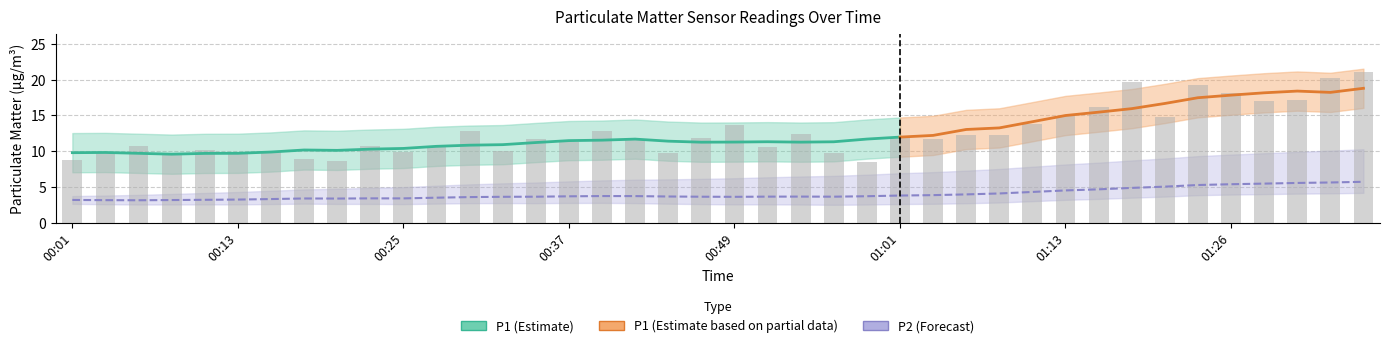

Is it true that the value at 00:20 is 8.6?

True